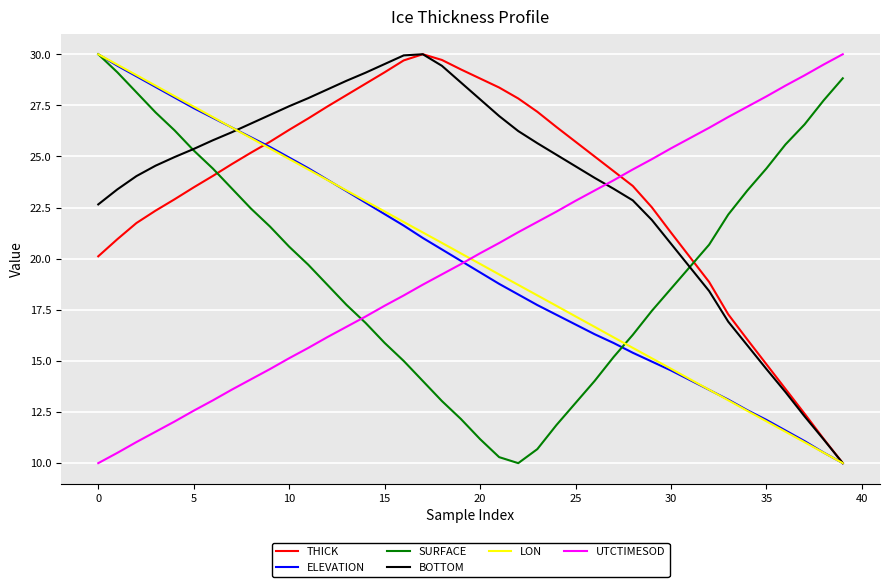

True or false: UTCTIMESOD and BOTTOM cross at least once.

True